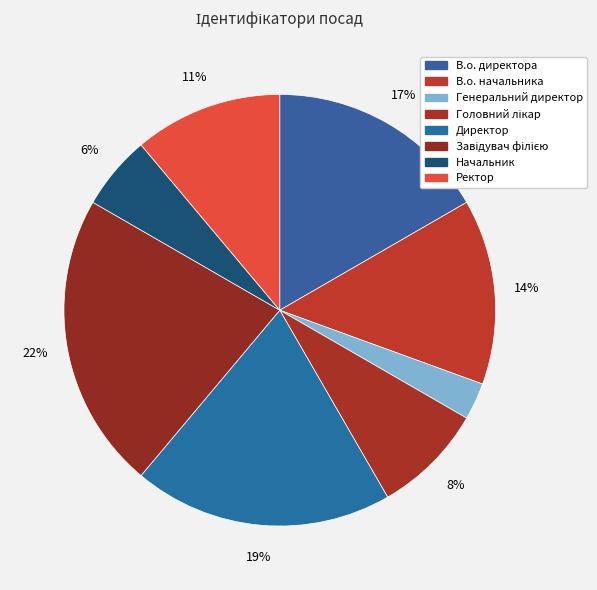

What percentage is the Генеральний директор slice, to the nearest percent?

3%